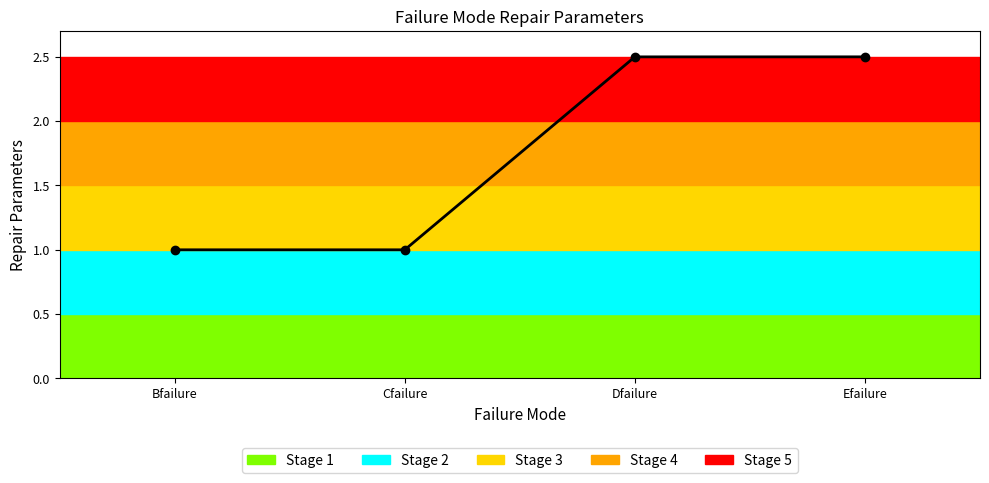

Does the chart display data point markers on the line(s)?

Yes